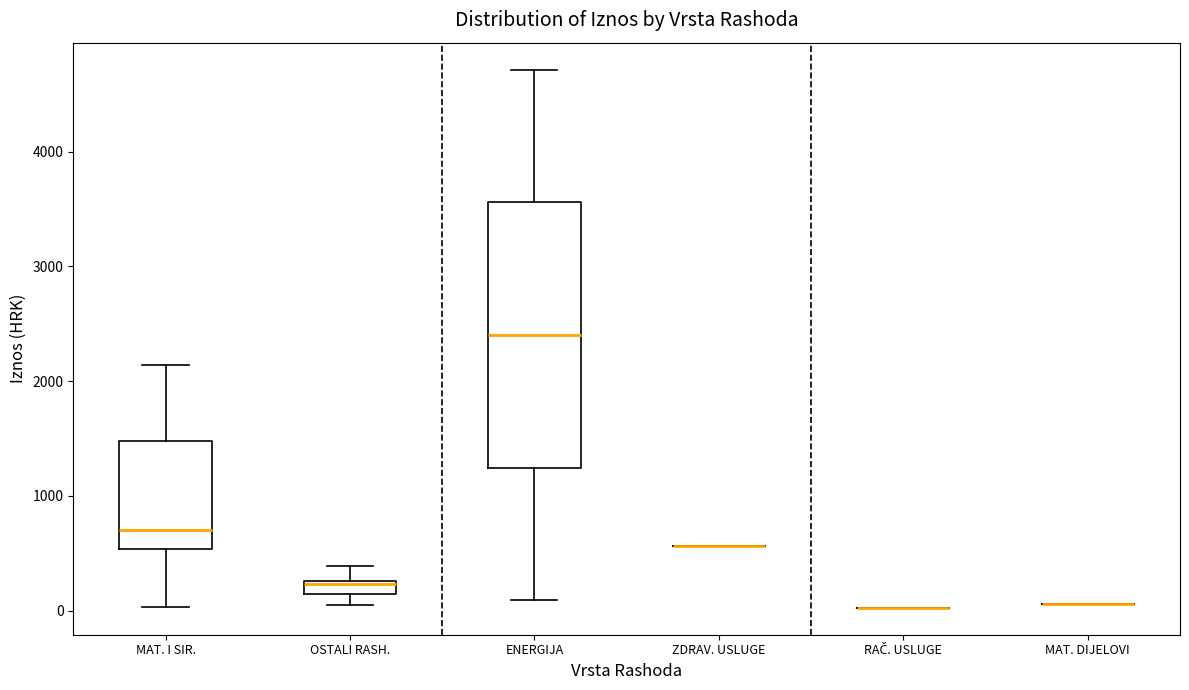

Which box is the tallest, from its lower edge to its upper edge?

ENERGIJA